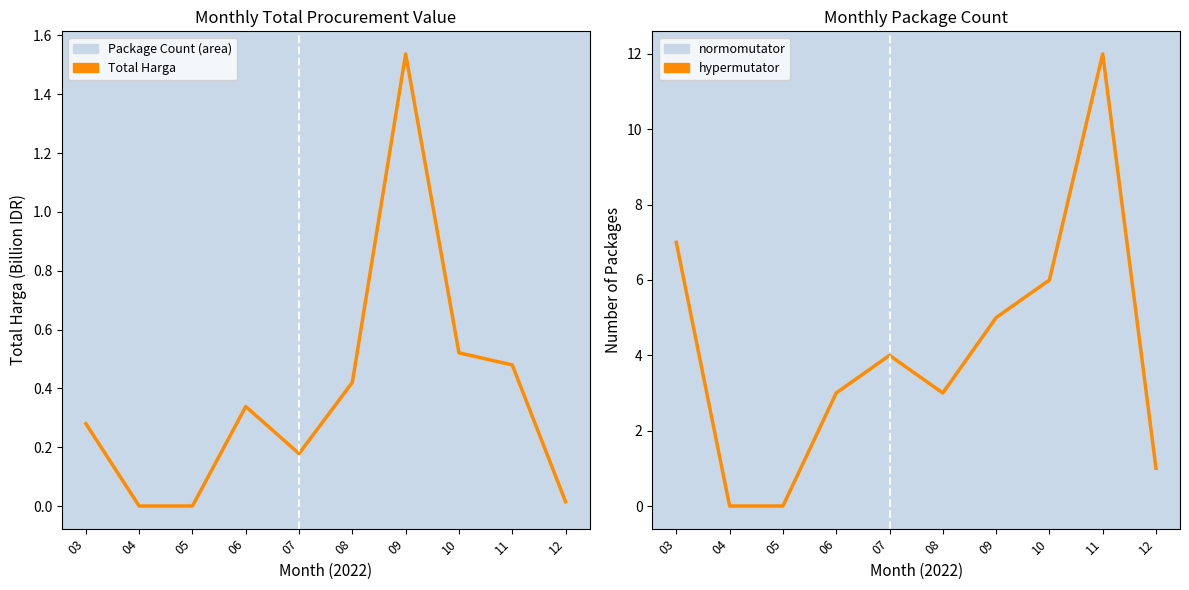

What is the sum of the Package Count values at 05 and 12?

1.0